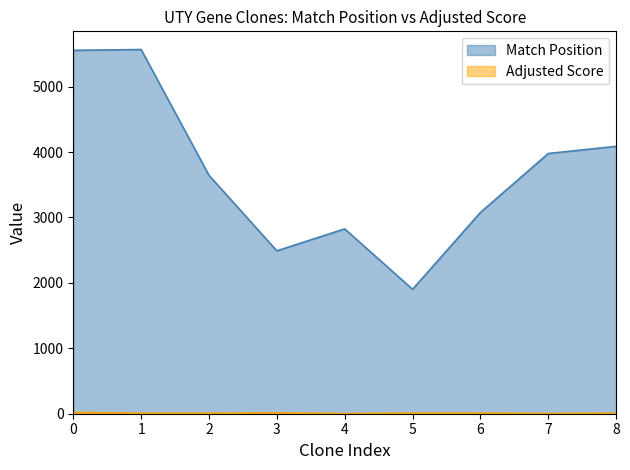

What is the total value across all series at 8?

4094.5